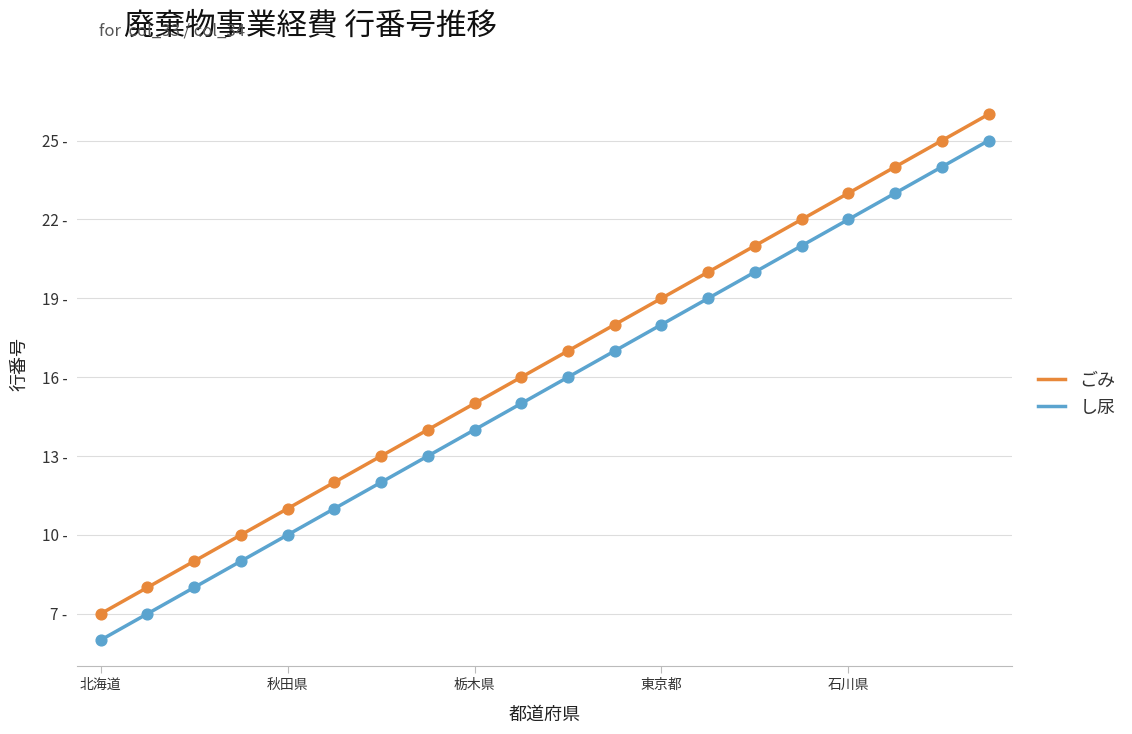

Which series has the widest spread of Y values?

ごみ